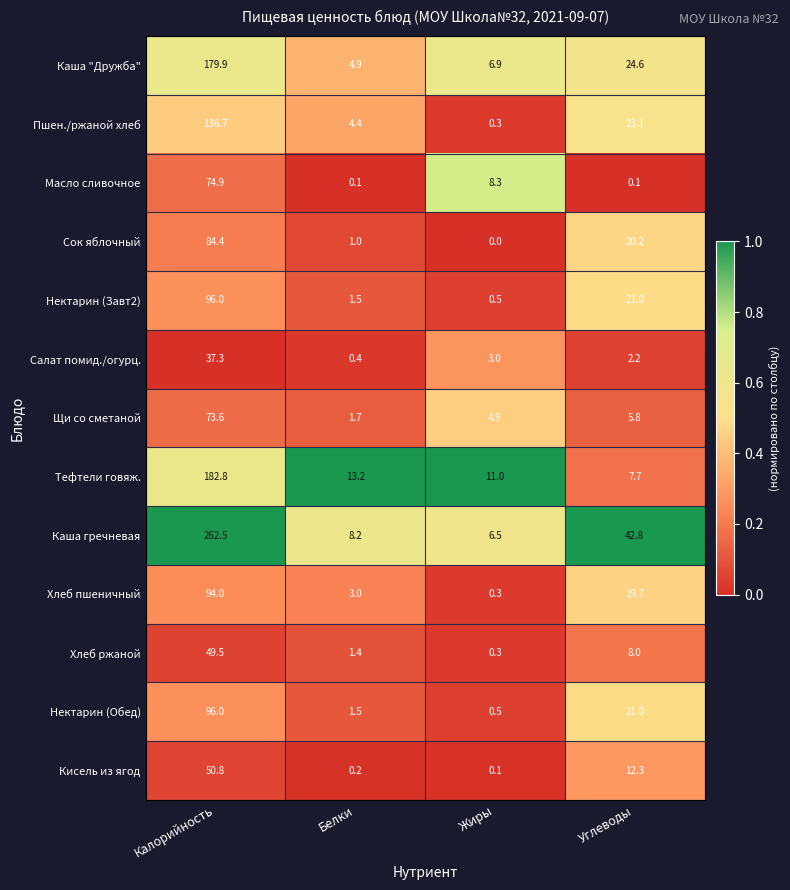

Which category has the highest value across all series?

Калорийность